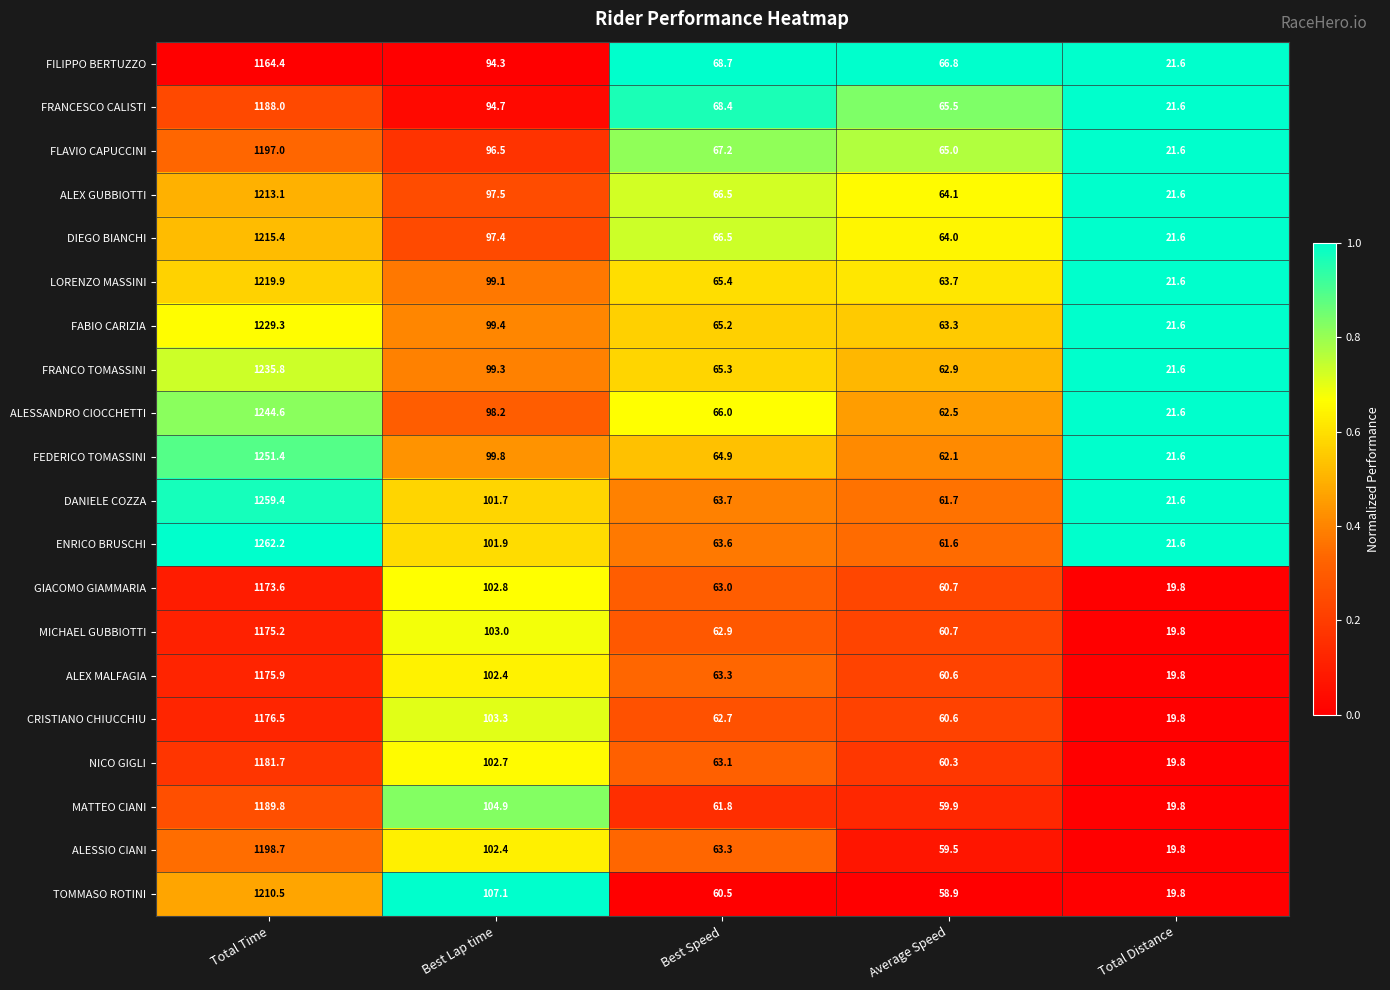

At which label is MATTEO CIANI closest to 604?

Best Lap time